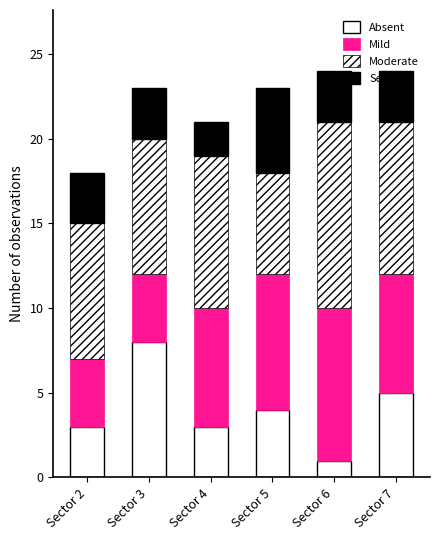

How many values in the Absent series are below 4?

3